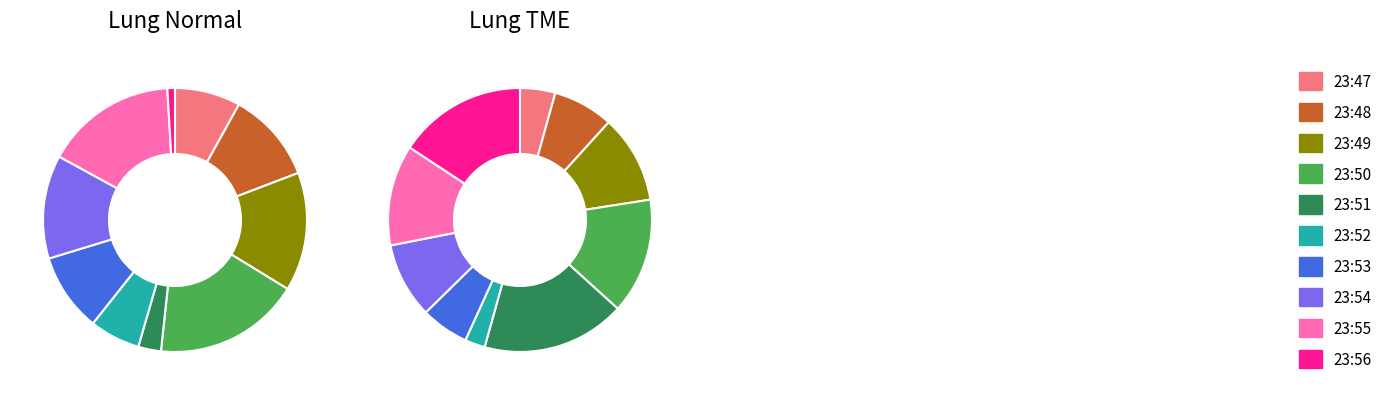

Which category has the biggest portion of the pie?

23:50